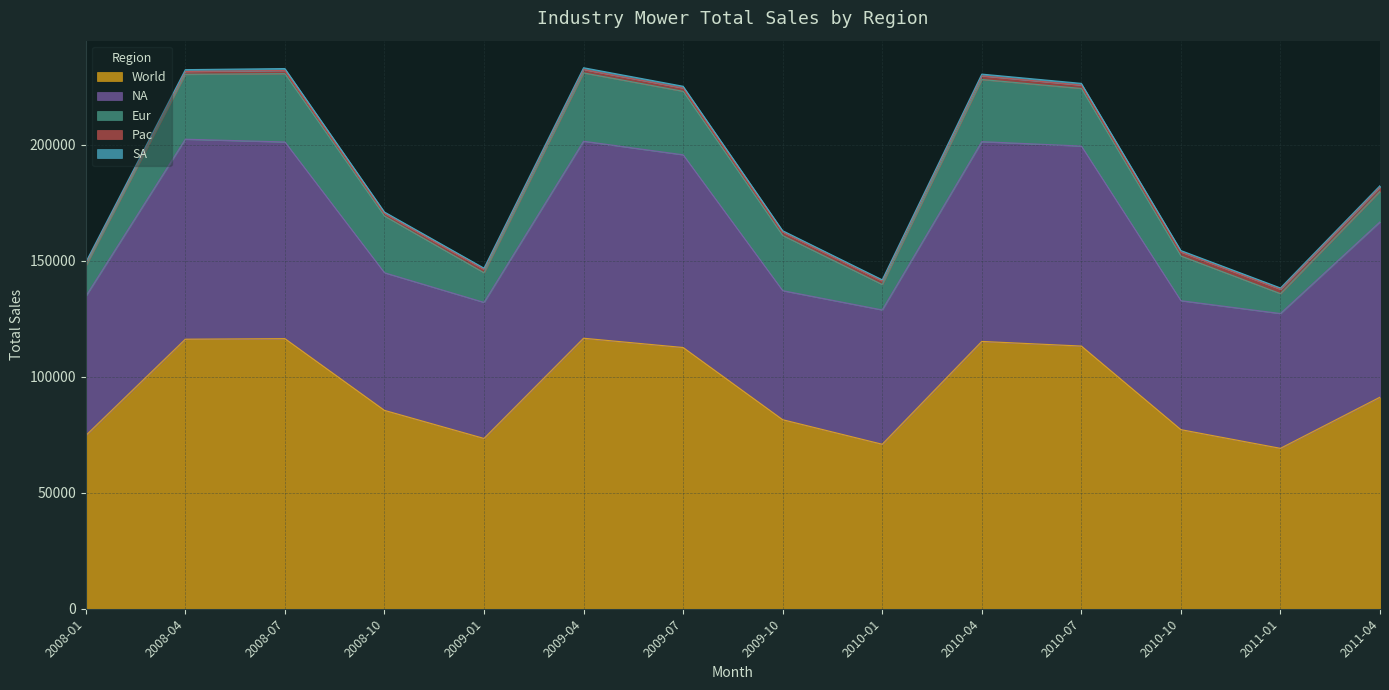

True or false: SA and Pac cross at least once.

False